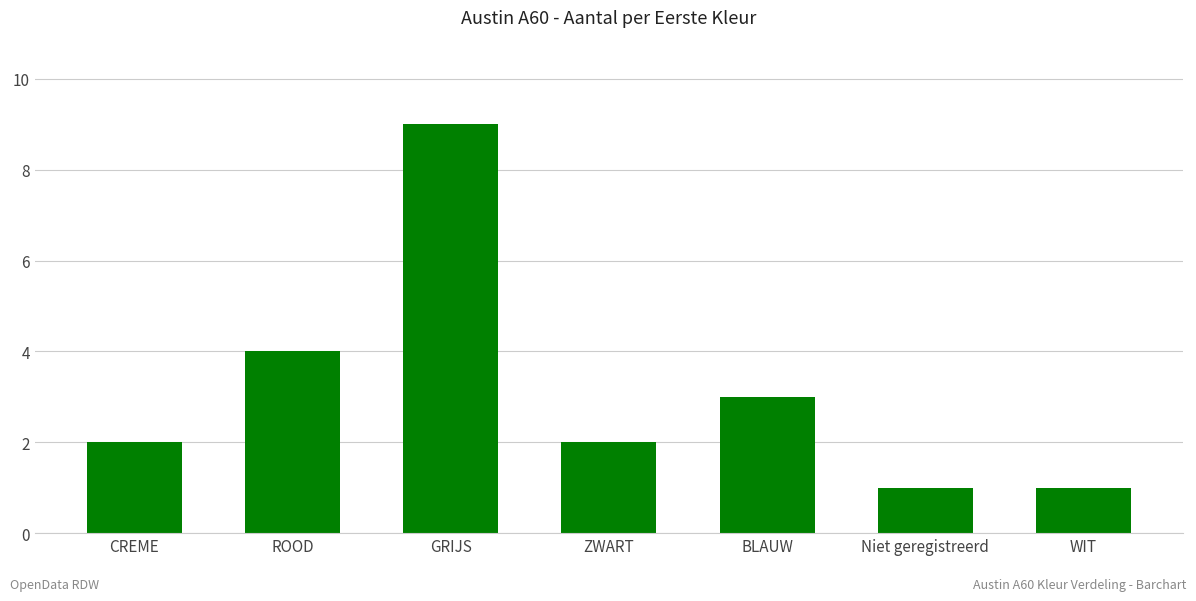

What is the average value?

3